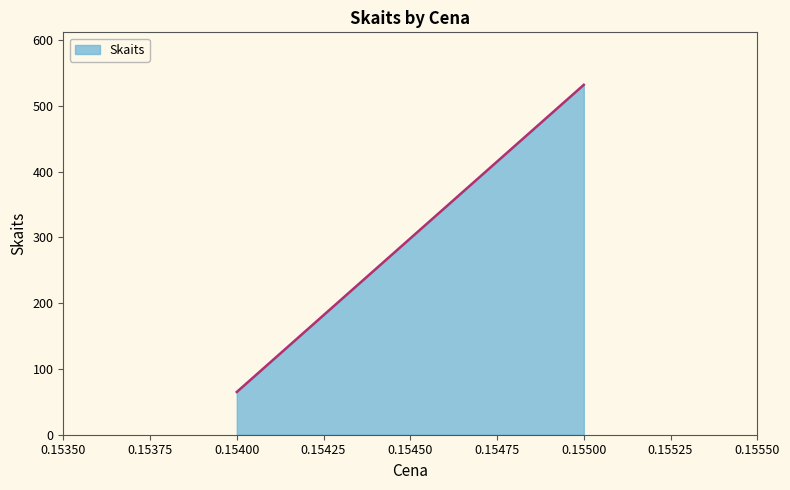

What is the value of the 9th point from the left?

12